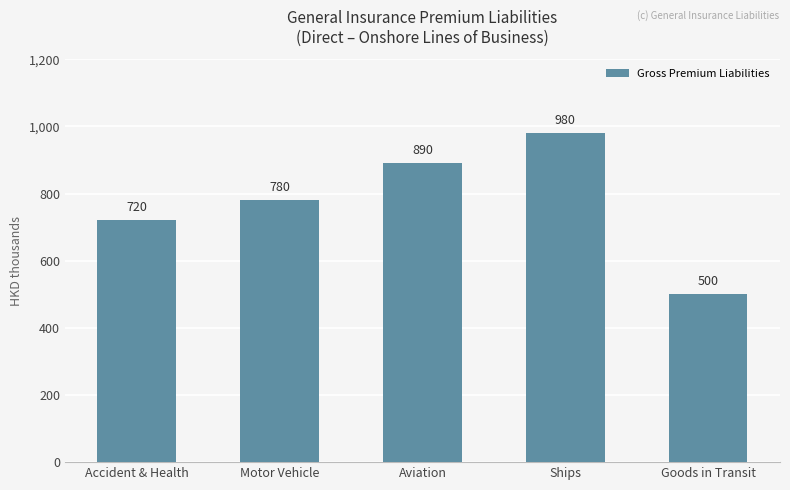

Rank the categories by value from lowest to highest.

Goods in Transit, Accident & Health, Motor Vehicle, Aviation, Ships